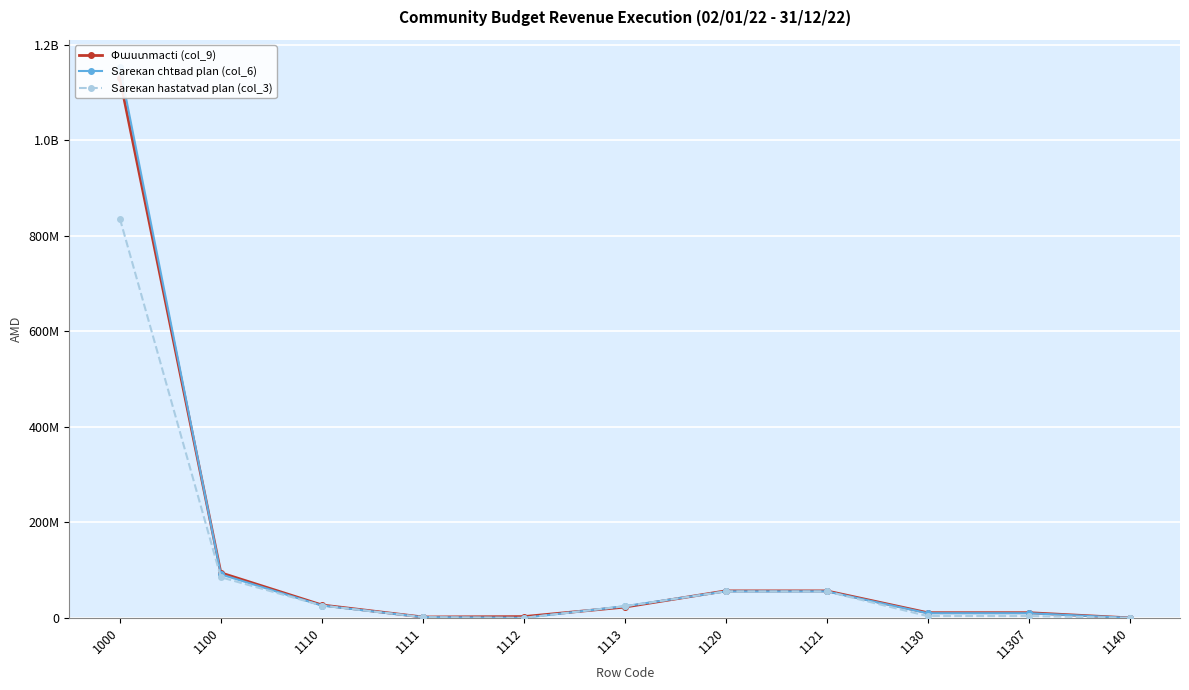

What are all the series names shown in the legend?

Փաuտmacti (col_9), Տarекan chtваd plan (col_6), Տarекan hastatvаd plan (col_3)